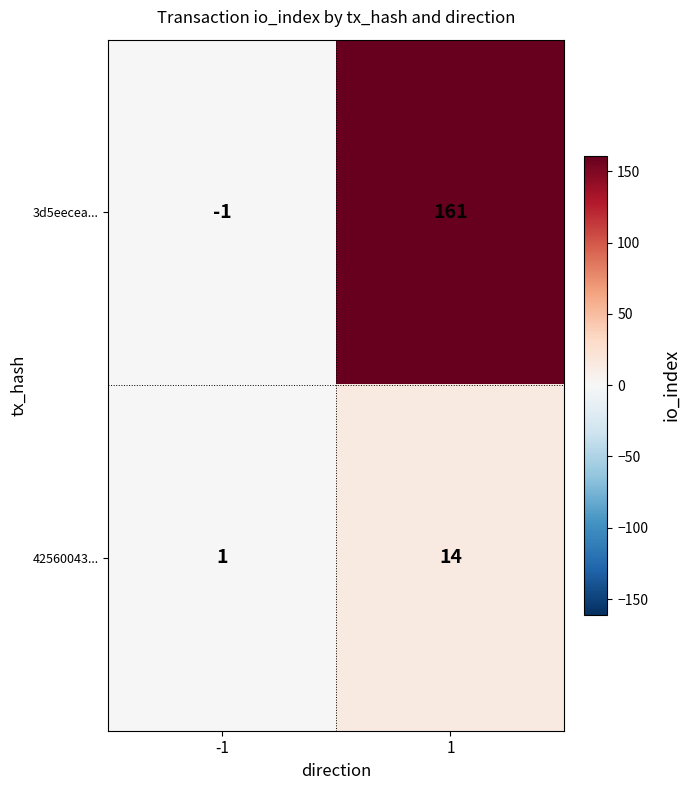

What is the difference between the maximum and minimum values in the 42560043... series?

13